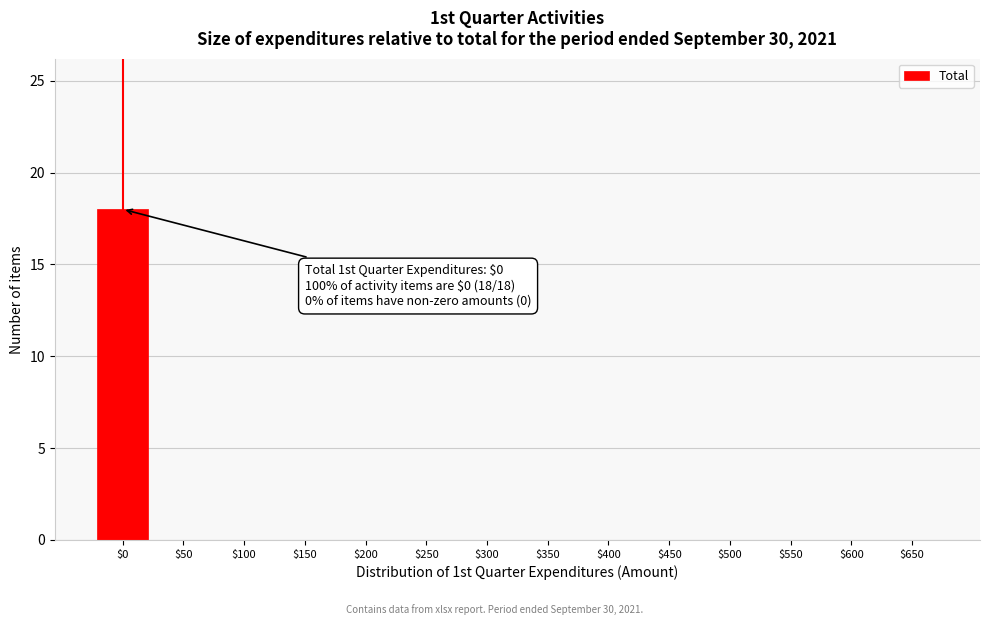

What is the maximum value shown in the chart?

18